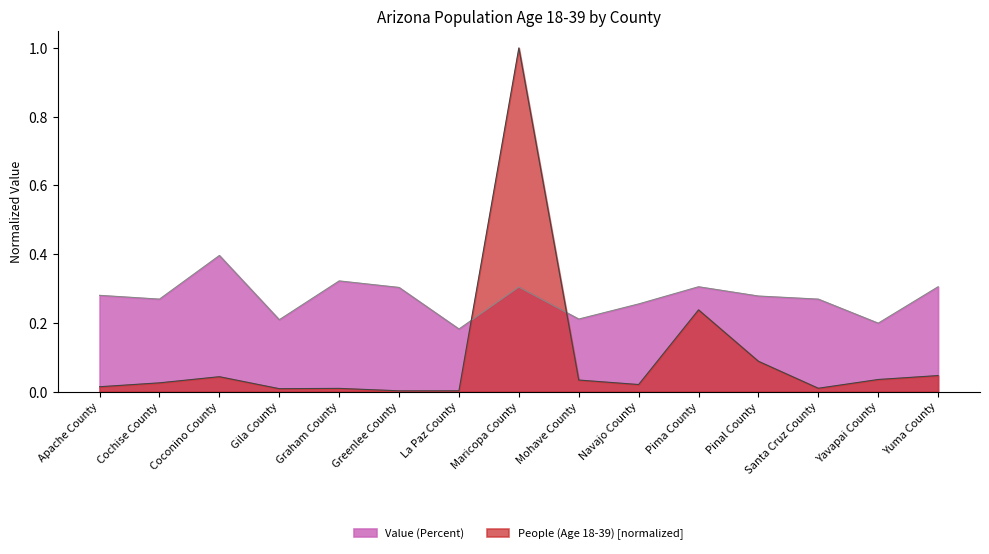

Does the chart display data point markers on the line(s)?

No